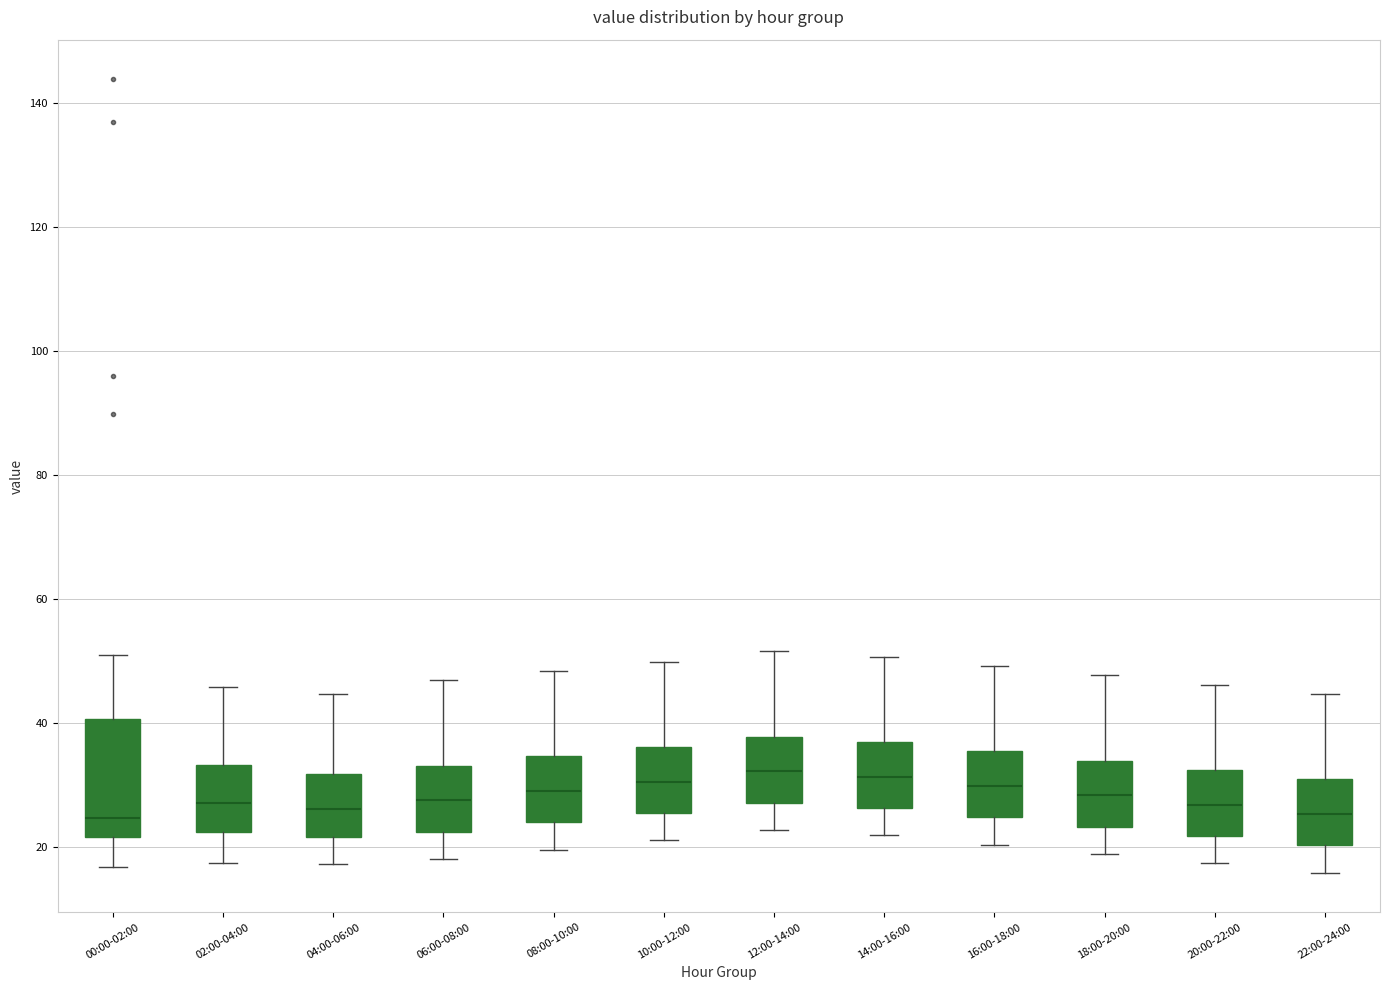

Where is the lower edge of the box for 20:00-22:00 on the y-axis? The values are not printed on the chart, so give them approximately, as read against the axis.

22